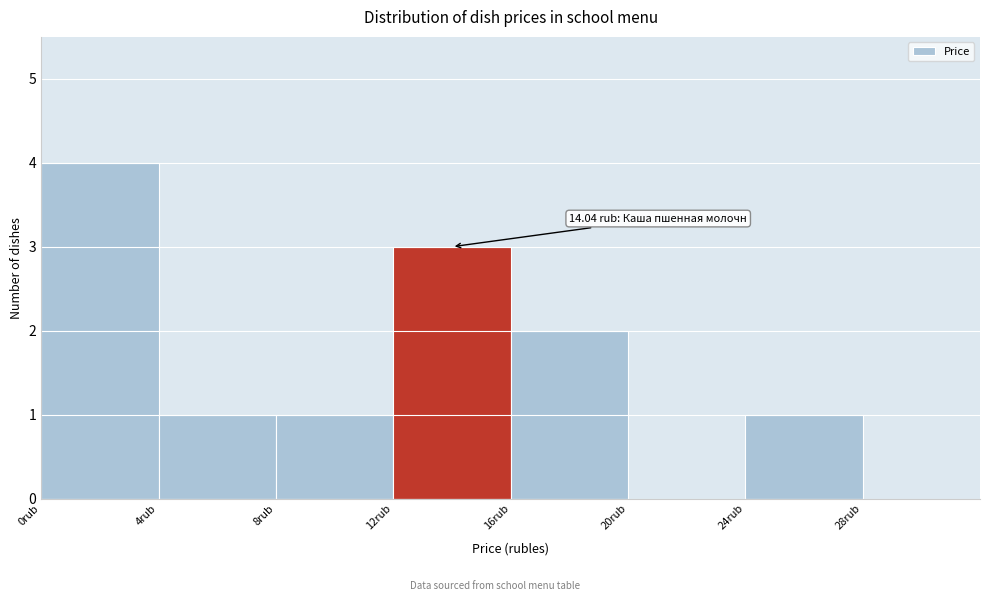

Which range on the x-axis has the tallest bar?

0 to 4